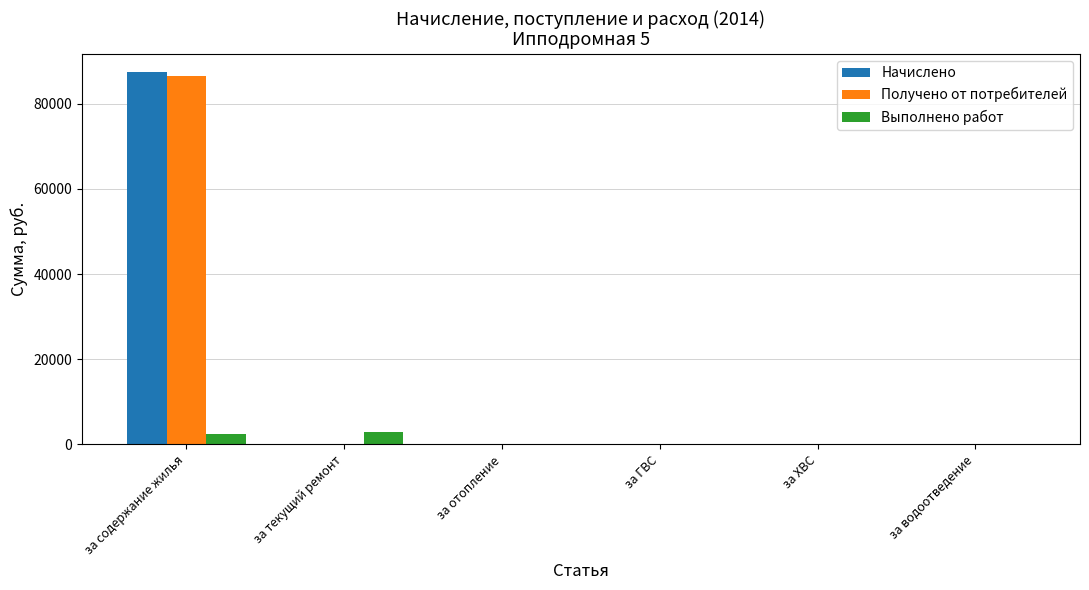

How many values in the Получено от потребителей series exceed 0?

1